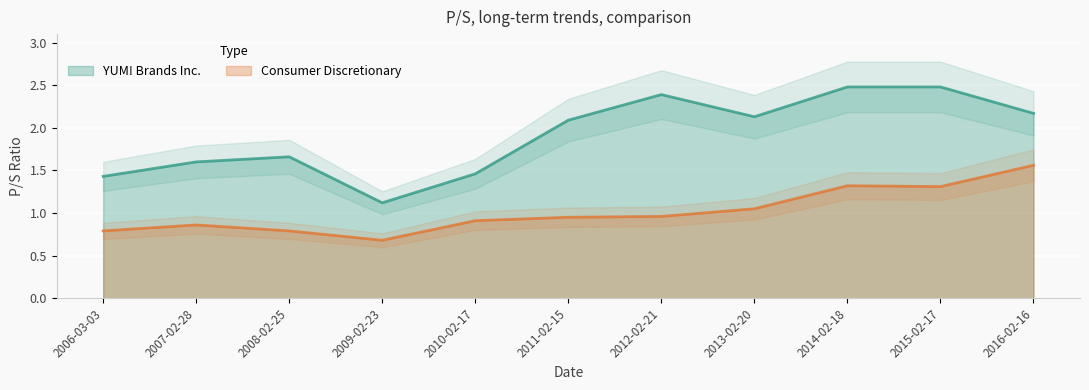

List the series in order of their peak value, lowest first.

Consumer Discretionary, YUM! Brands Inc.